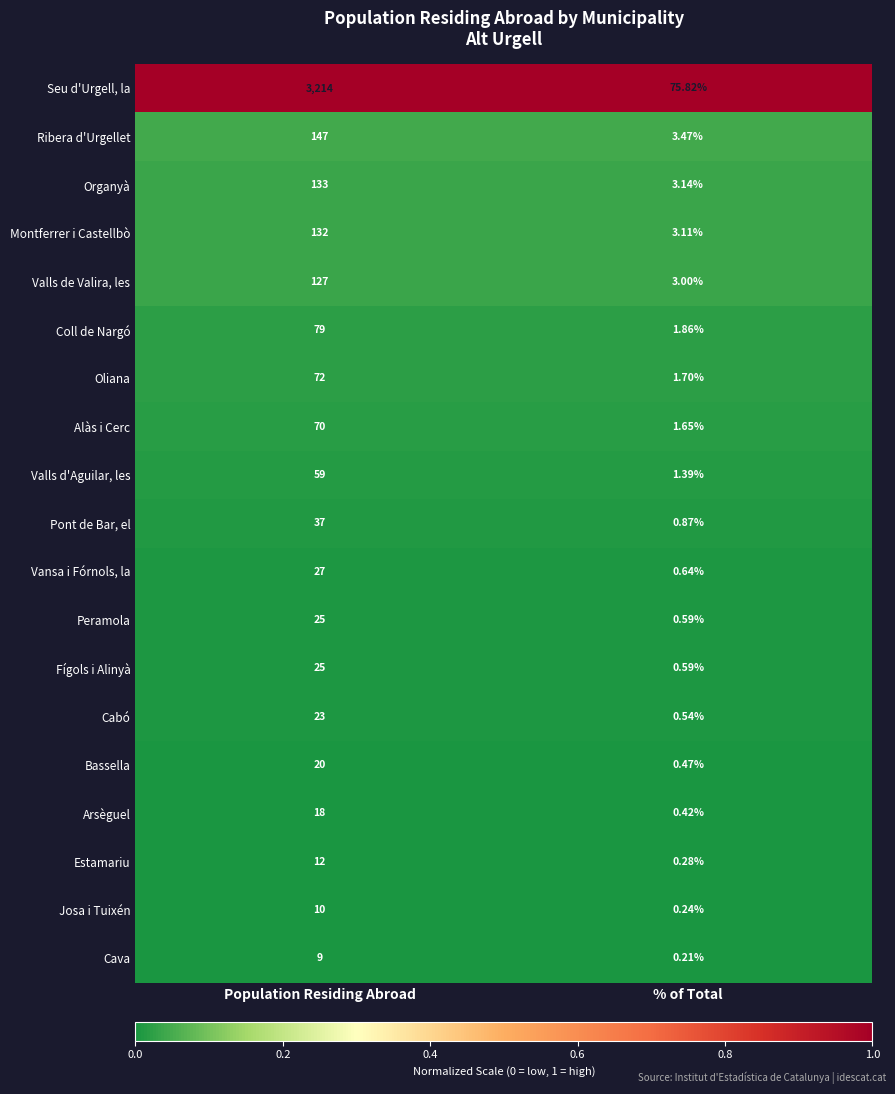

At how many categories does at least one series exceed 0?

2